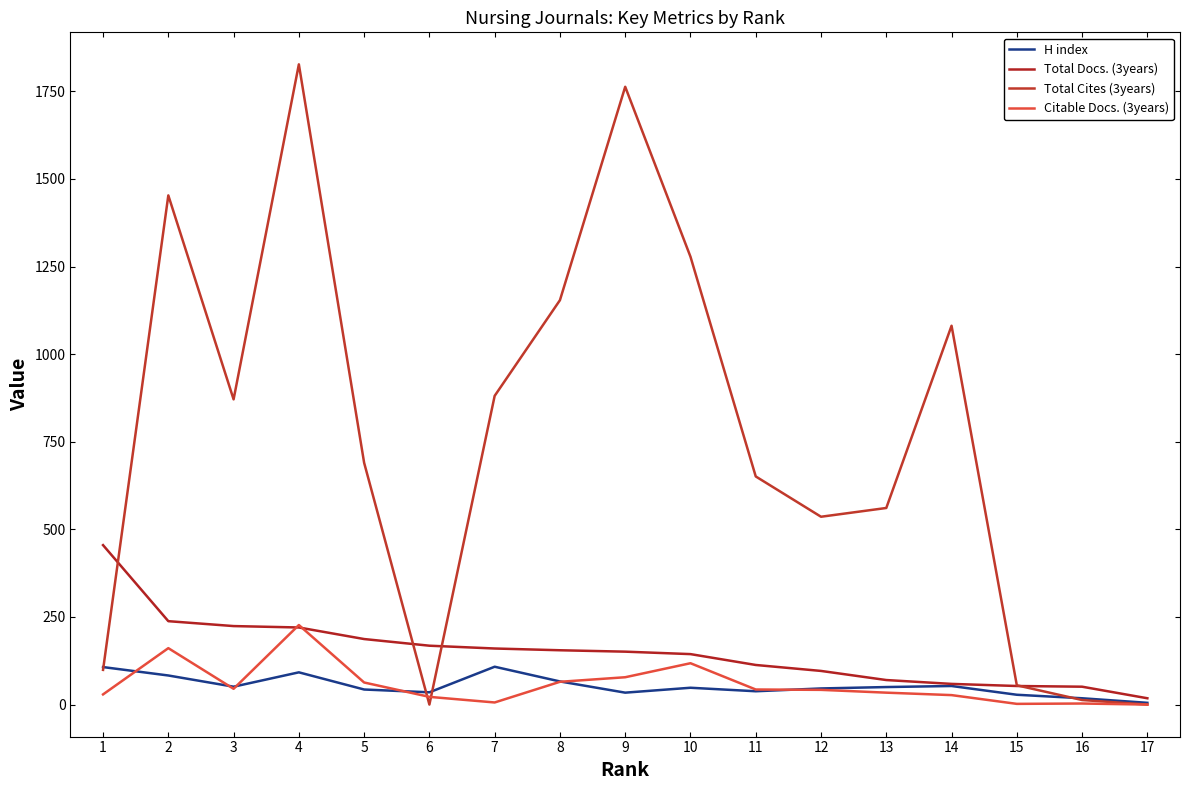

At how many categories does at least one series exceed 1310?

3